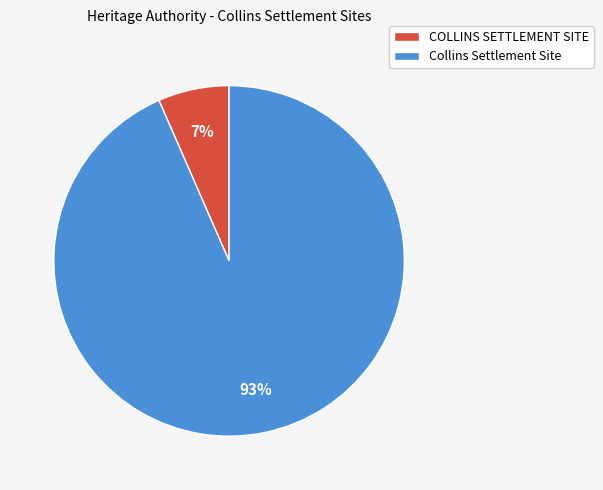

How many segments does this pie chart have?

2